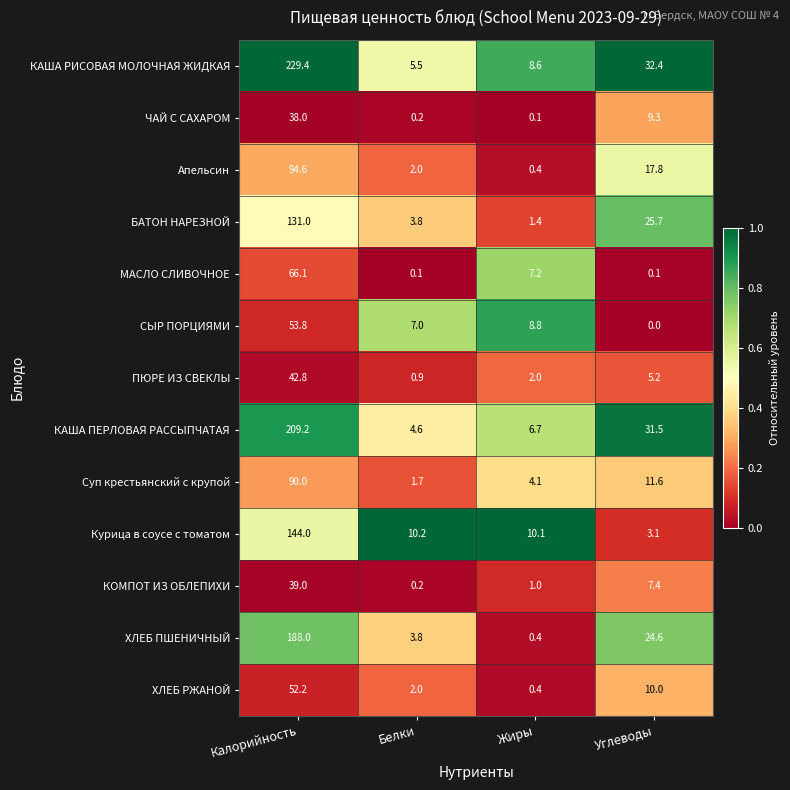

Which label corresponds to the smallest value in the chart?

Углеводы